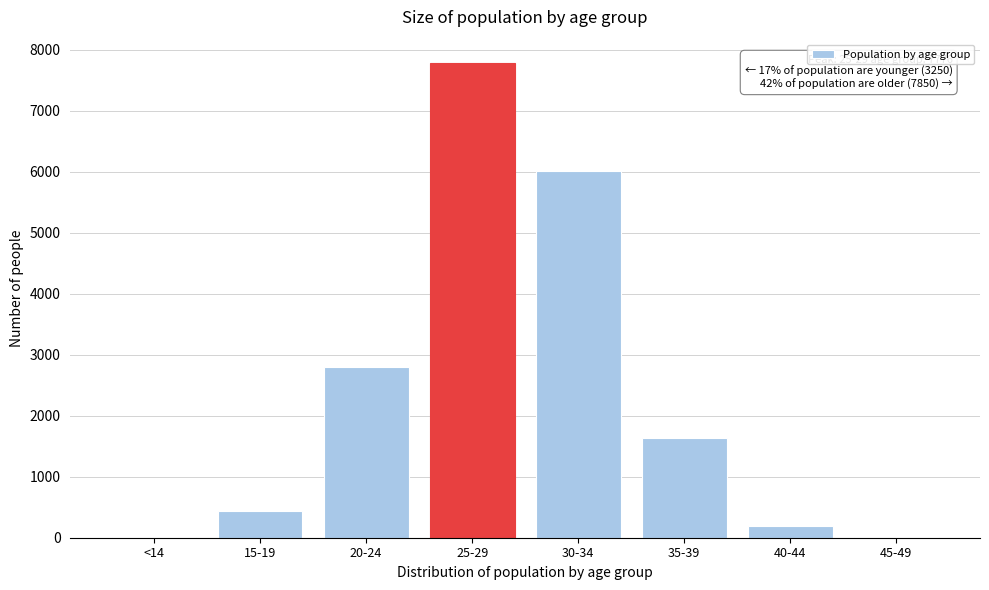

The value at 35-39 is 612. True or false?

False